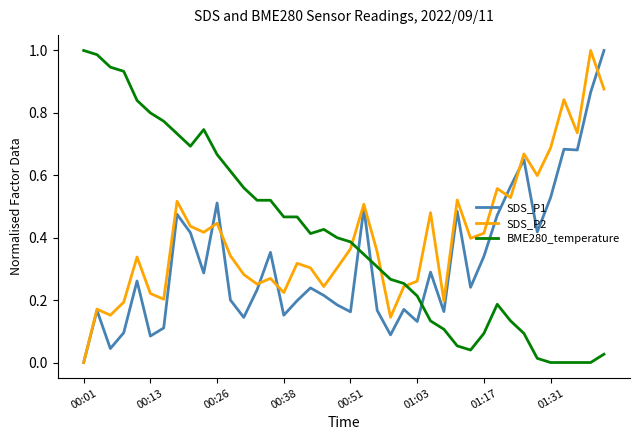

True or false: BME280_temperature and SDS_P1 cross at least once.

True